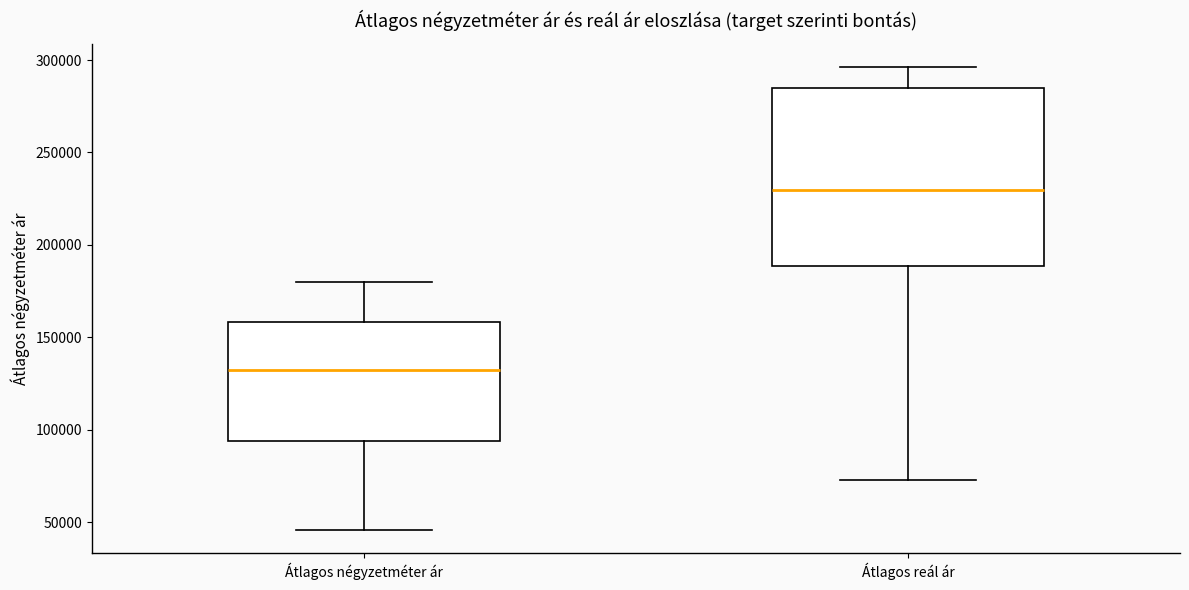

Reading left to right, read every box against the y-axis: the position of its median line, the range the box covers, and the ends of its whiskers. The values are not printed on the chart, so give them approximately, as read against the axis.

Átlagos négyzetméter ár: median 130000, box 95000 to 160000, whiskers 45000 to 180000
Átlagos reál ár: median 230000, box 190000 to 285000, whiskers 75000 to 295000